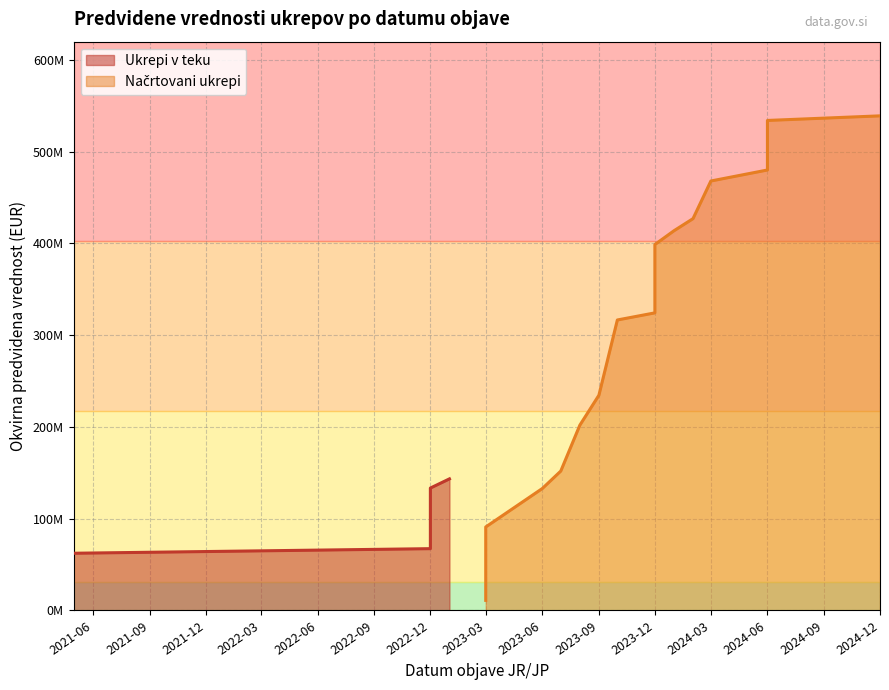

What is the value of the 1st point from the left?

62362930.7